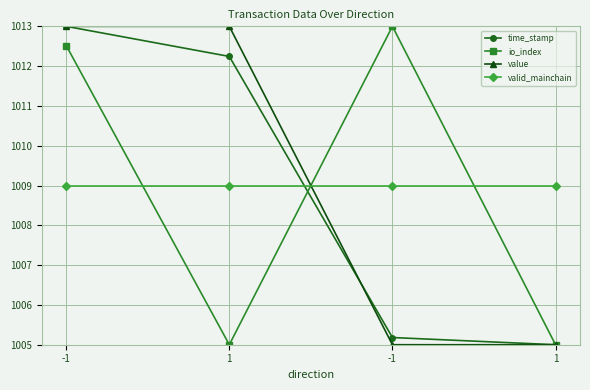

Where do valid_mainchain and io_index first cross each other?

-1 and 1